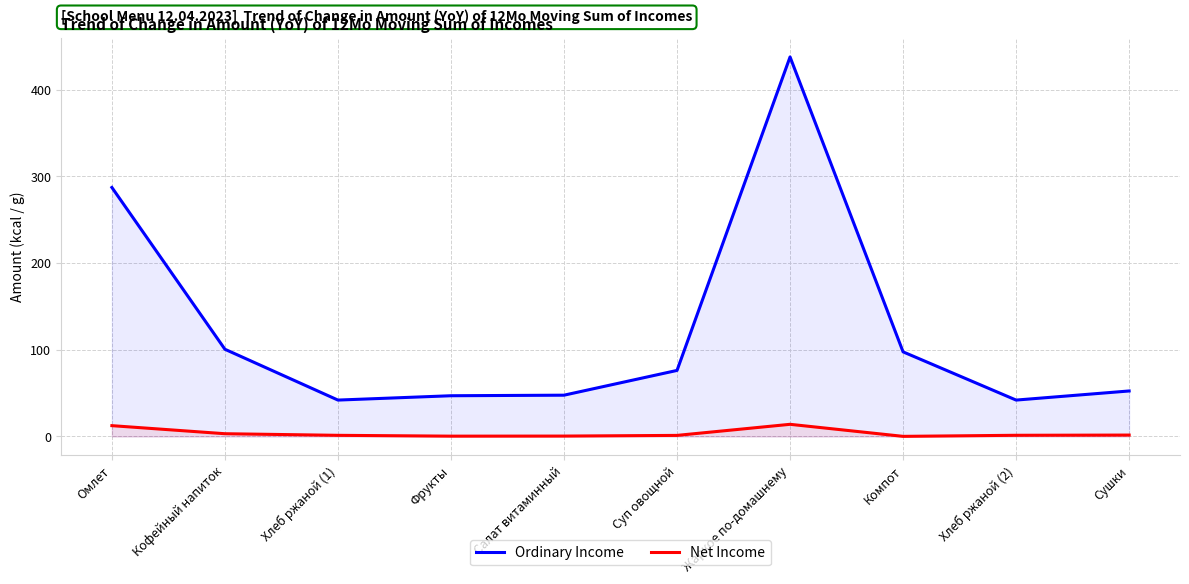

What is the difference between the maximum and minimum values in the Ordinary Income series?

395.7